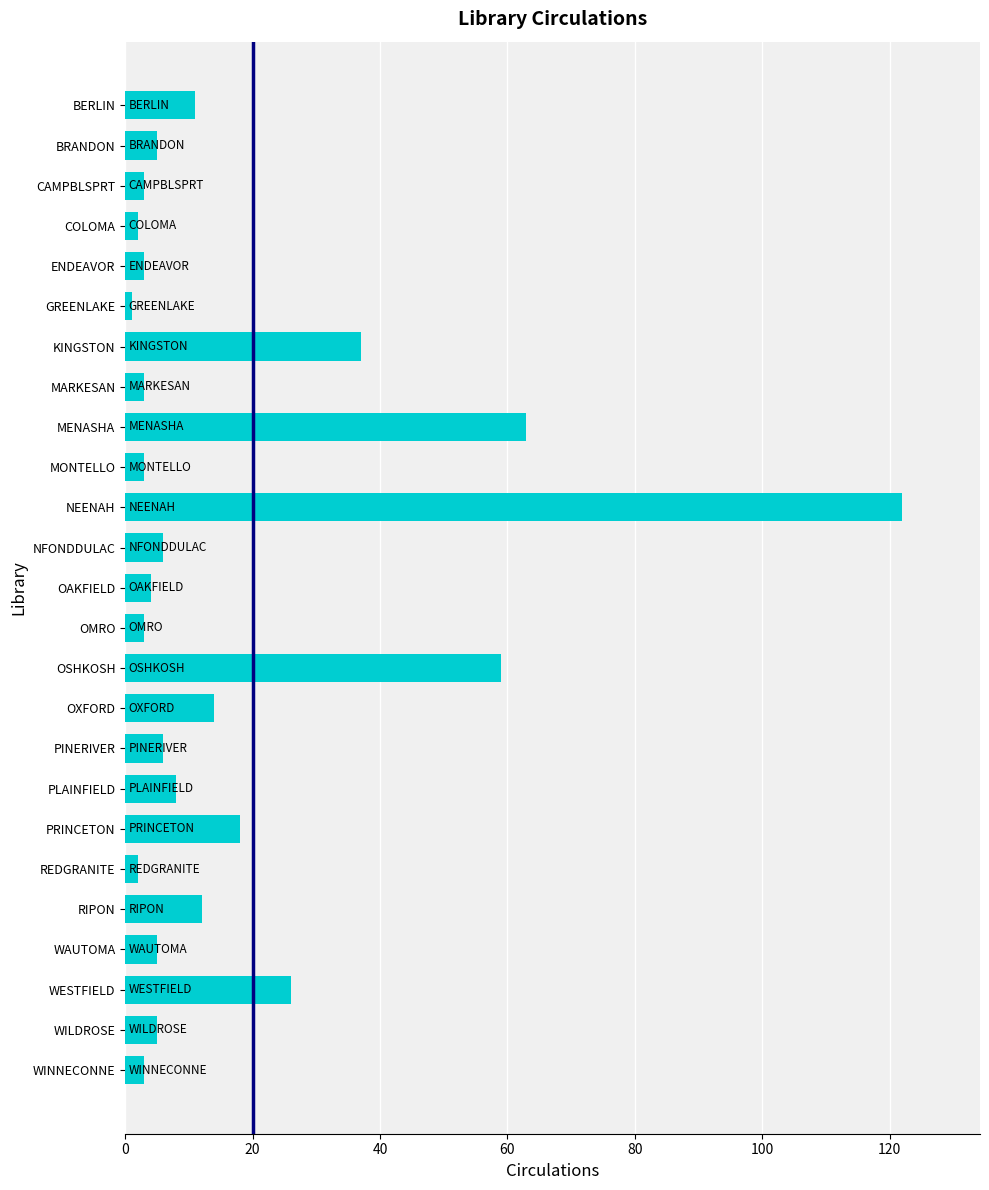

What is the smallest value displayed?

1